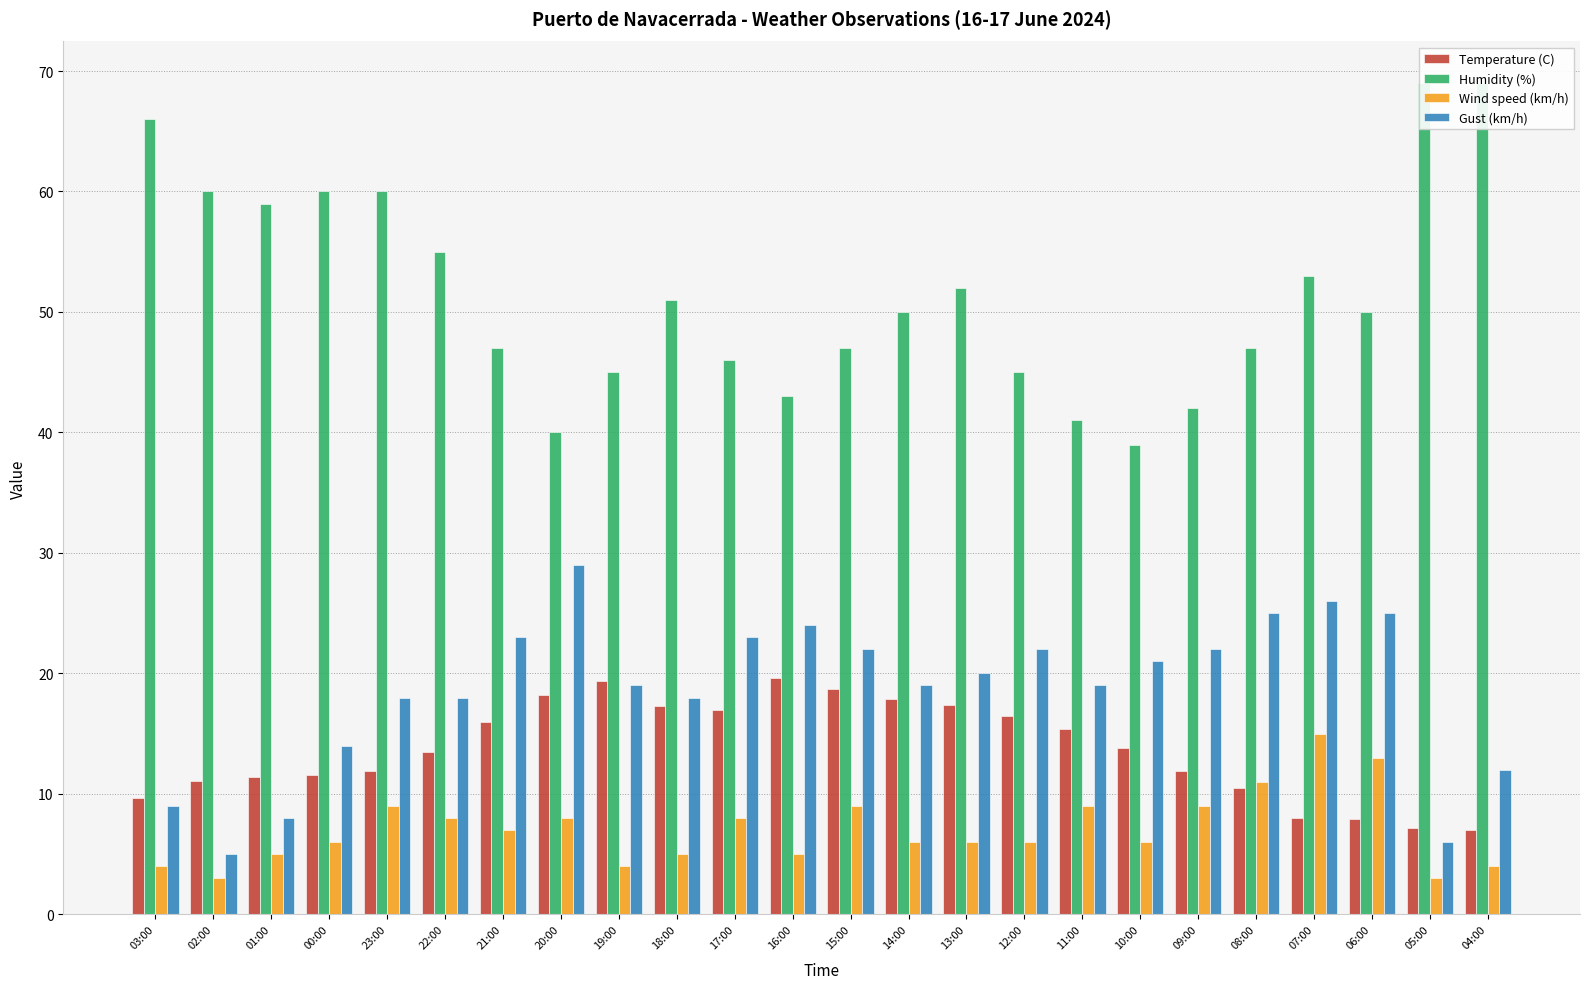

What is the sum of the Temperature (C) values at 15:00 and 07:00?

26.7